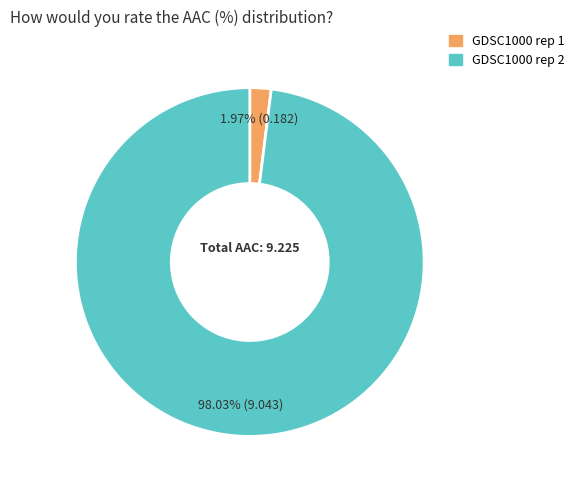

What is the largest slice in the pie chart?

GDSC1000 rep 2